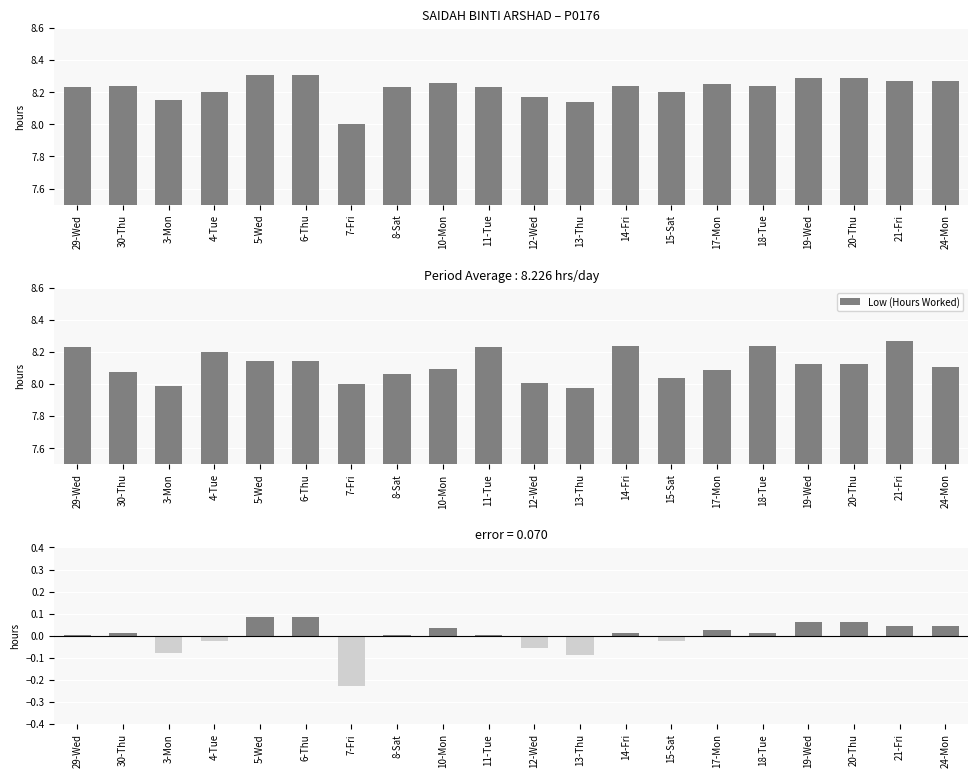

Rank the series at 24-Mon from lowest to highest value.

deviation, Low (Hours Worked)